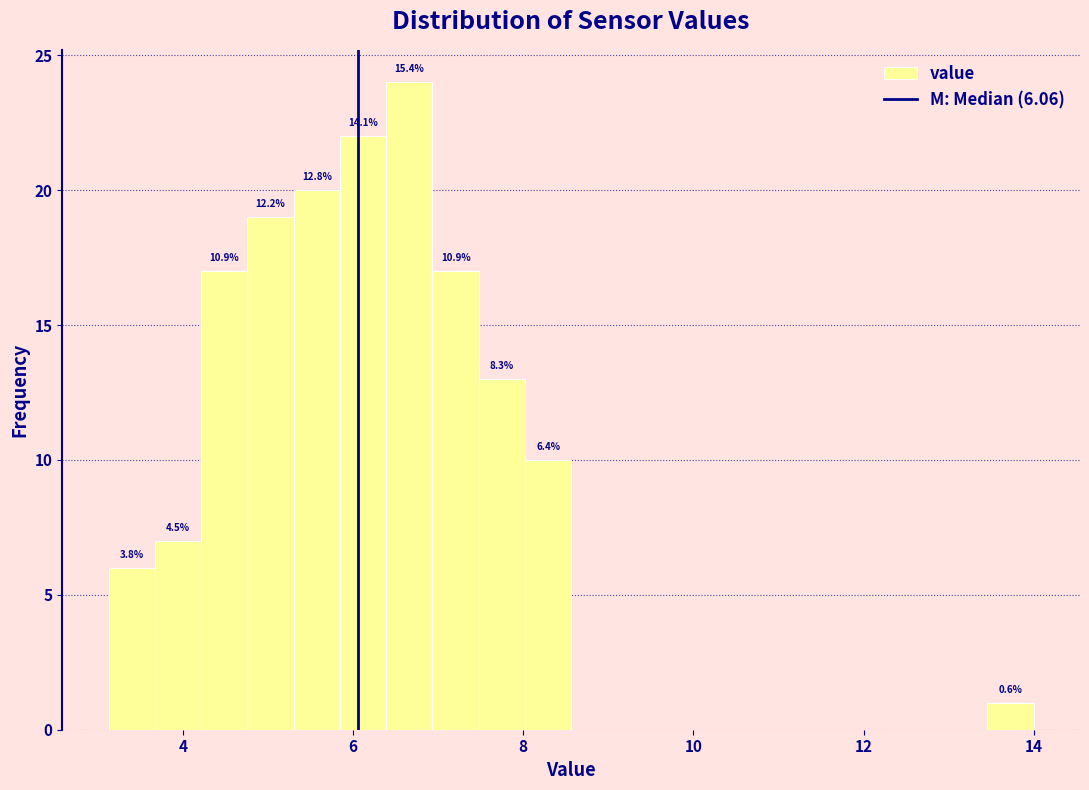

Around what value on the x-axis is the tallest bar? Give the approximate position of its centre, as read against the axis.

6.6